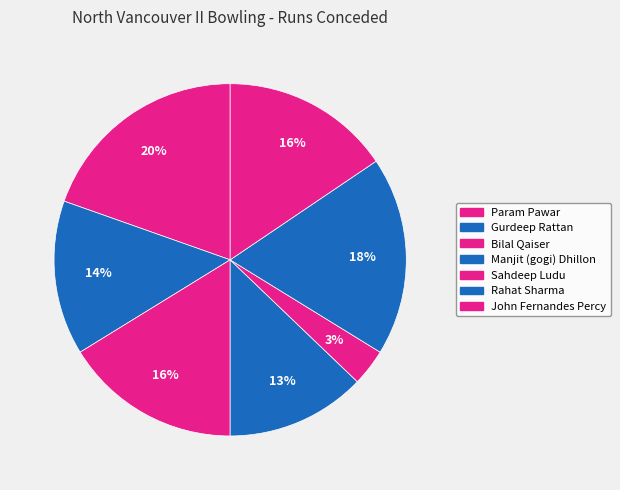

Which slice is the smallest?

Sahdeep Ludu